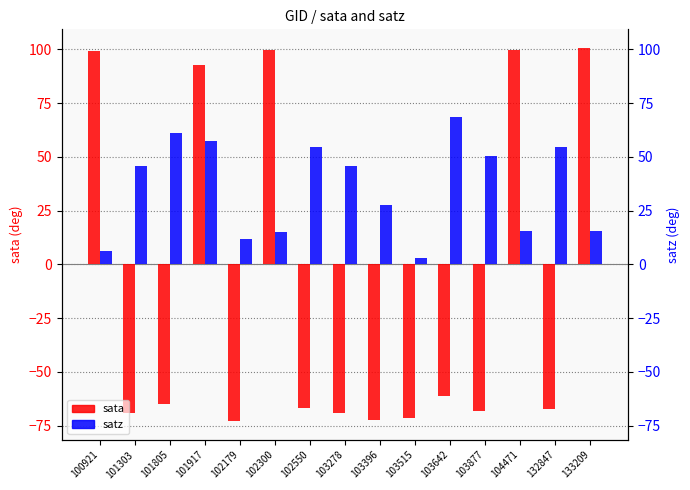

Does the chart contain stacked bars?

No